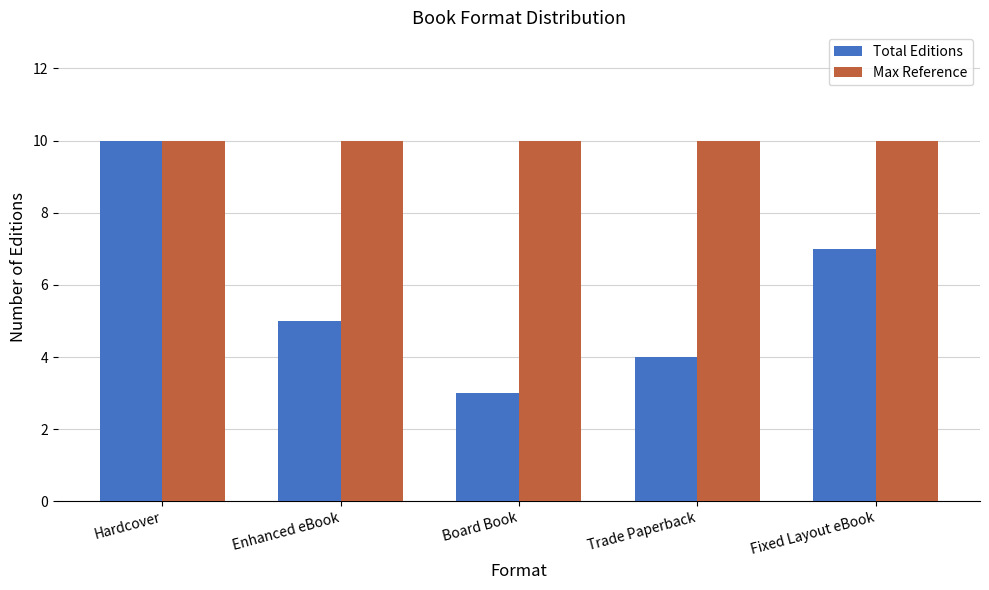

What is the maximum value for Max Reference?

10